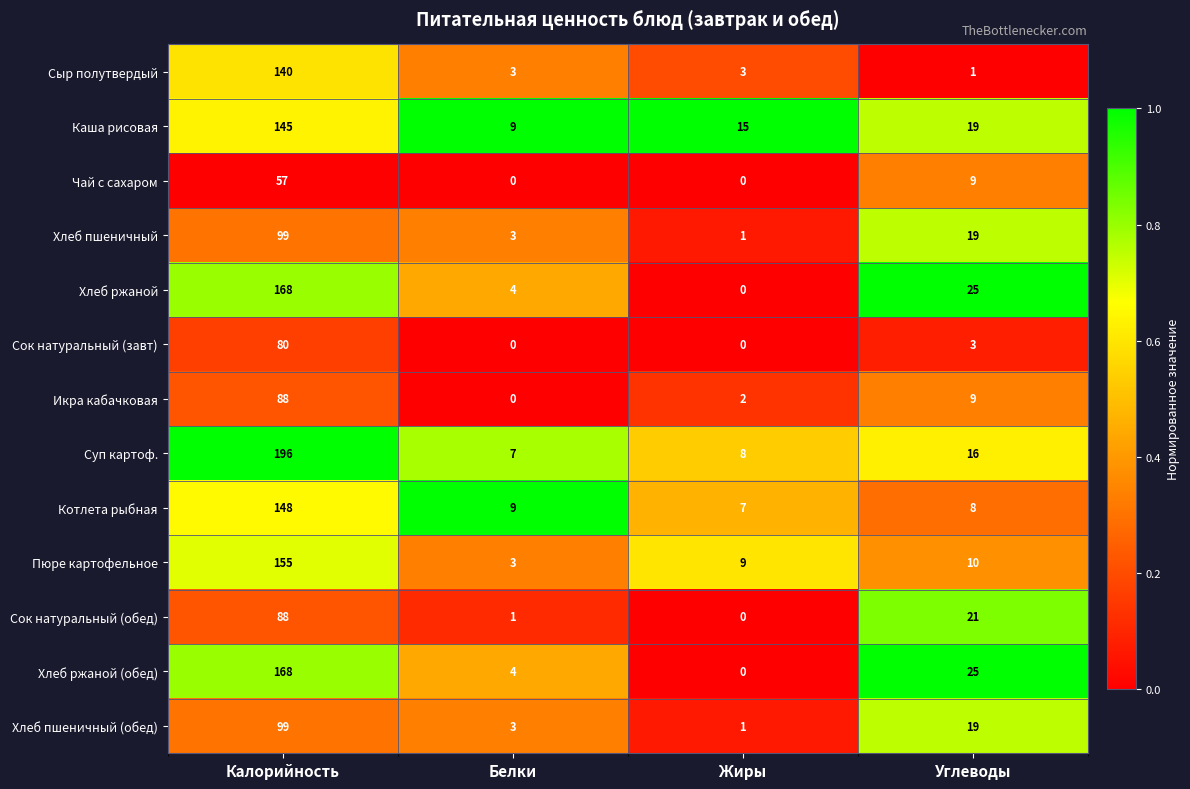

Which series has the largest total across all categories?

Суп картоф.